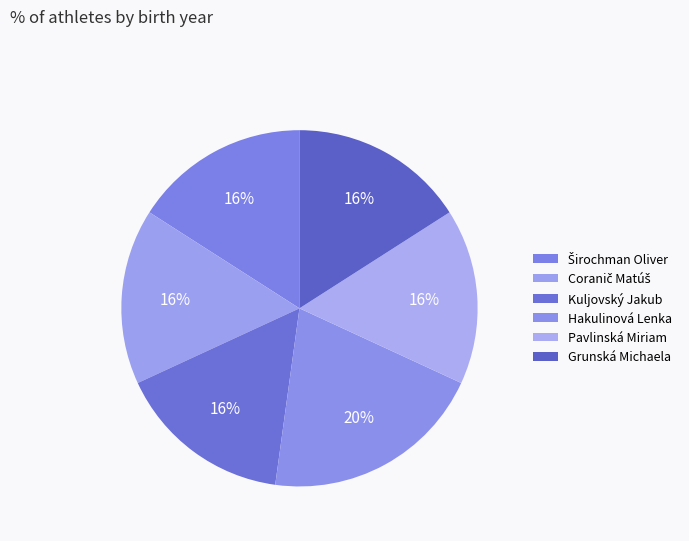

To the nearest percent, what percentage of the pie is Hakulinová Lenka?

20%